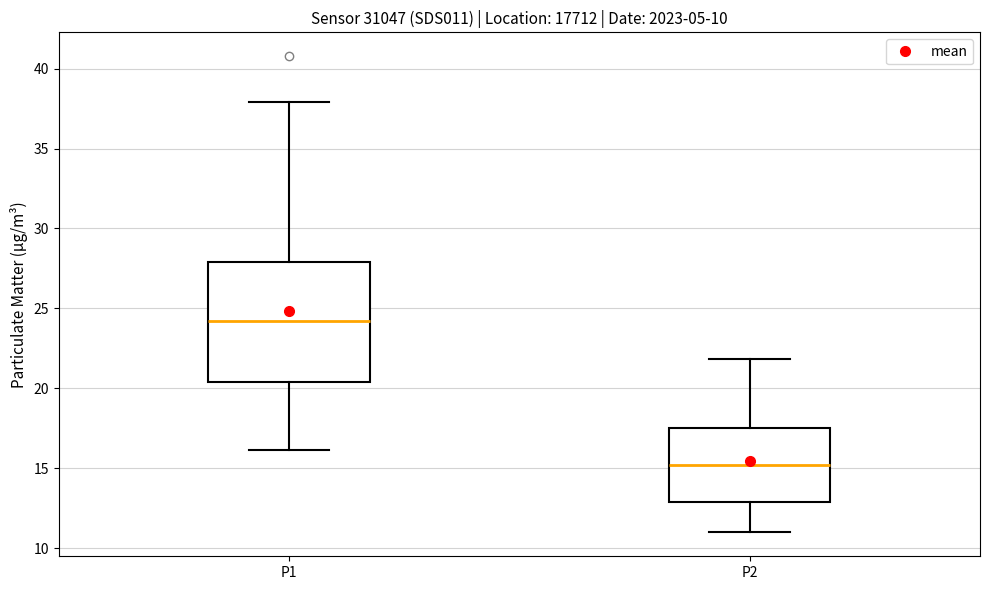

Comparing the boxes themselves (not the whiskers), which one is the tallest?

P1